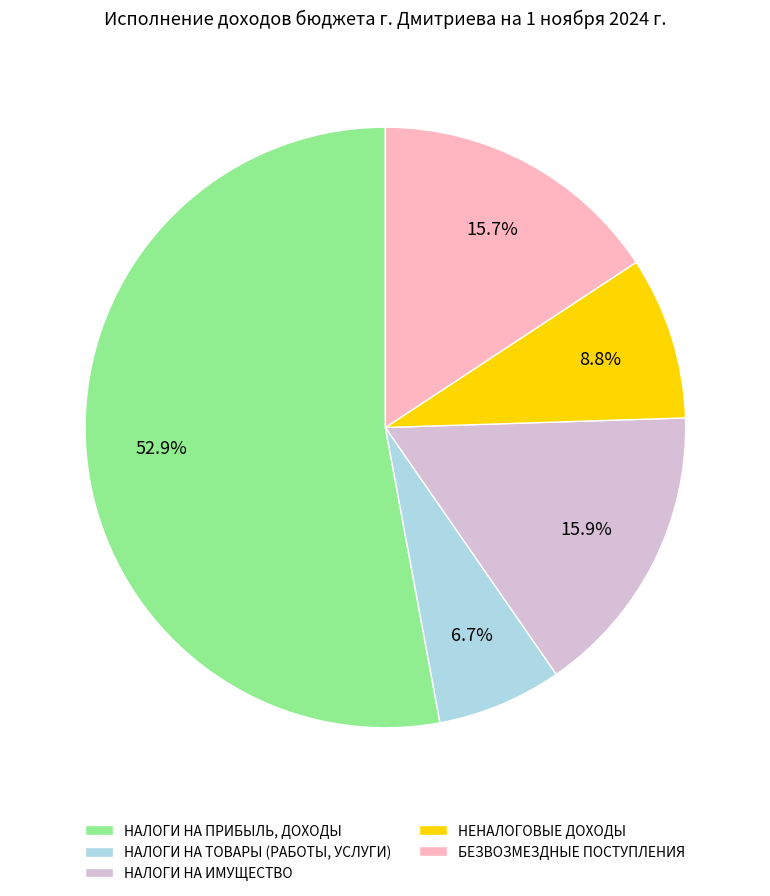

What is the ratio of the value at НАЛОГИ НА ПРИБЫЛЬ, ДОХОДЫ to the value at НЕНАЛОГОВЫЕ ДОХОДЫ?

6.0